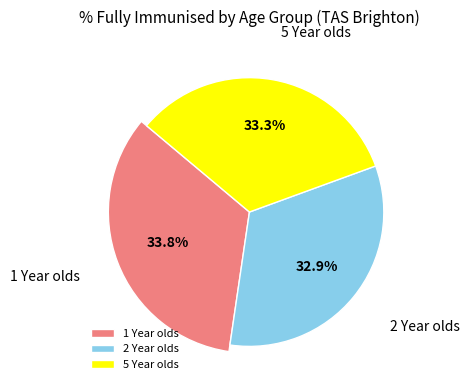

True or false: 1 Year olds accounts for 20% of the total.

False